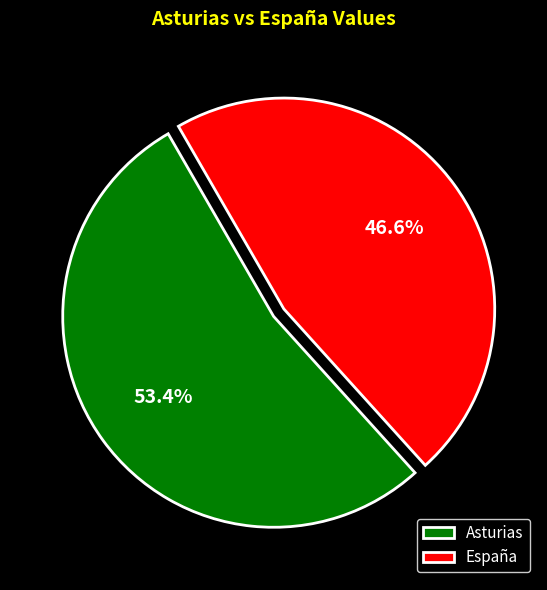

Is there any slice that represents more than half of the pie?

Yes